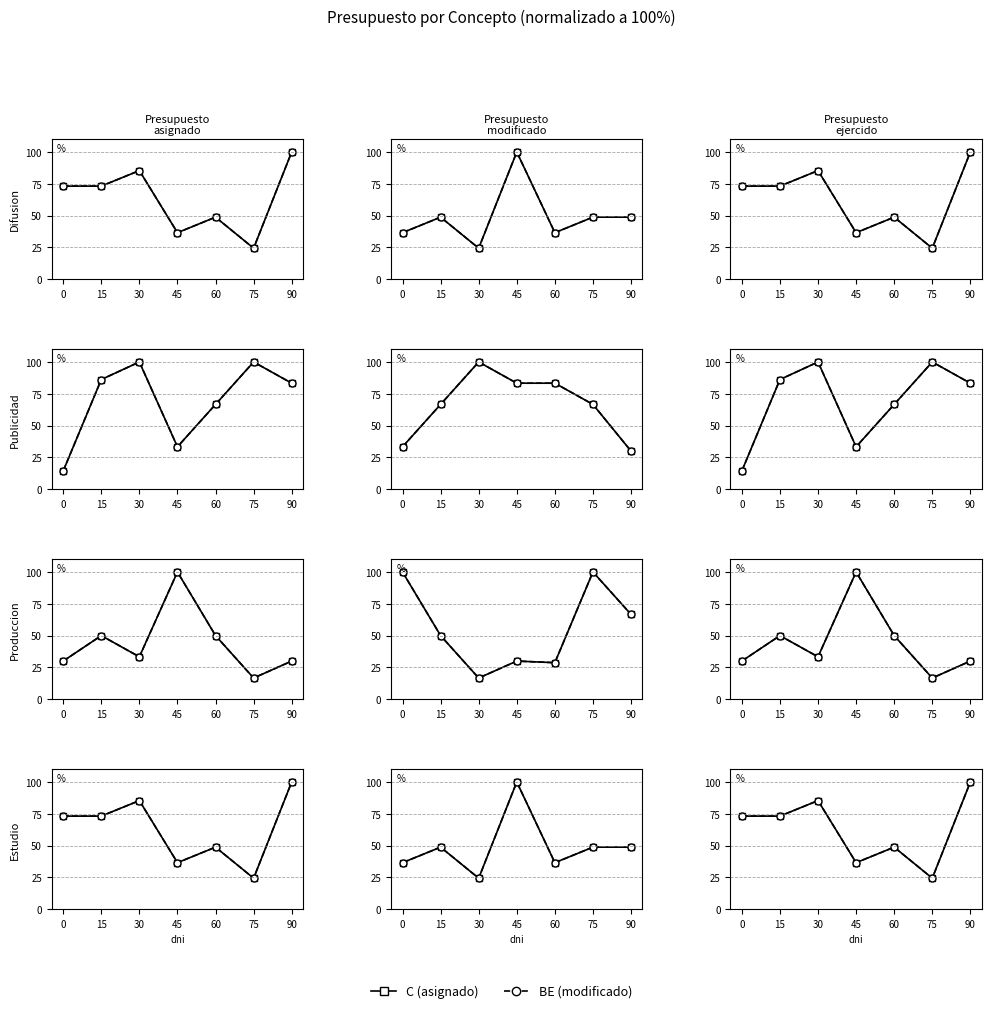

At which category is the sum across all series the highest?

90